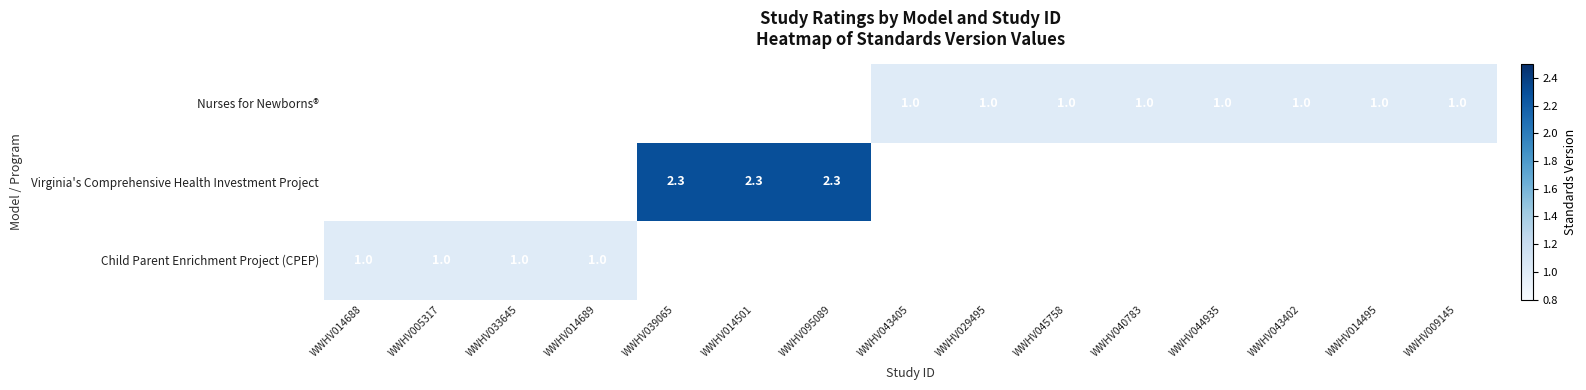

Which has a higher value, WWHV033645 or WWHV009145?

WWHV033645